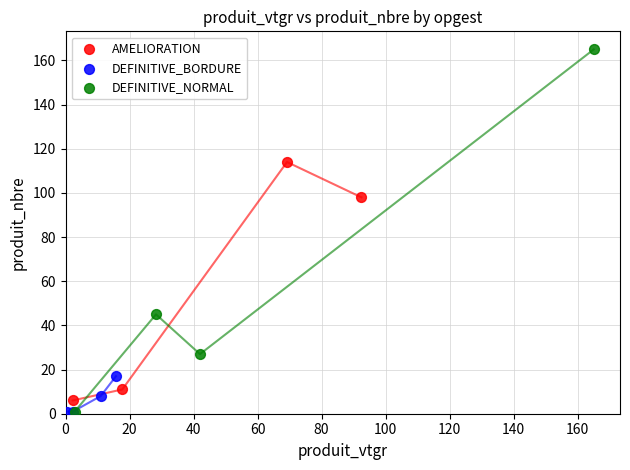

Which series has the widest spread of Y values?

DEFINITIVE_NORMAL